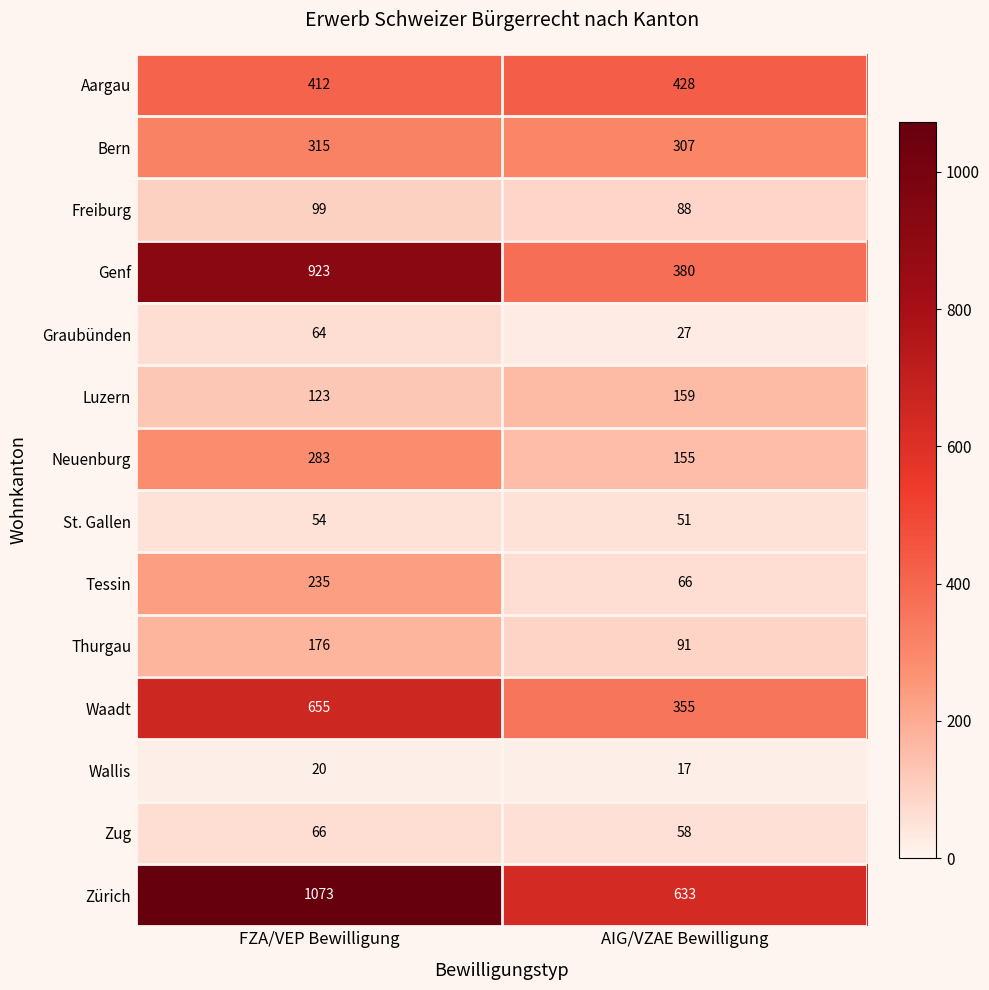

The value of Luzern at AIG/VZAE Bewilligung is 159. True or false?

True